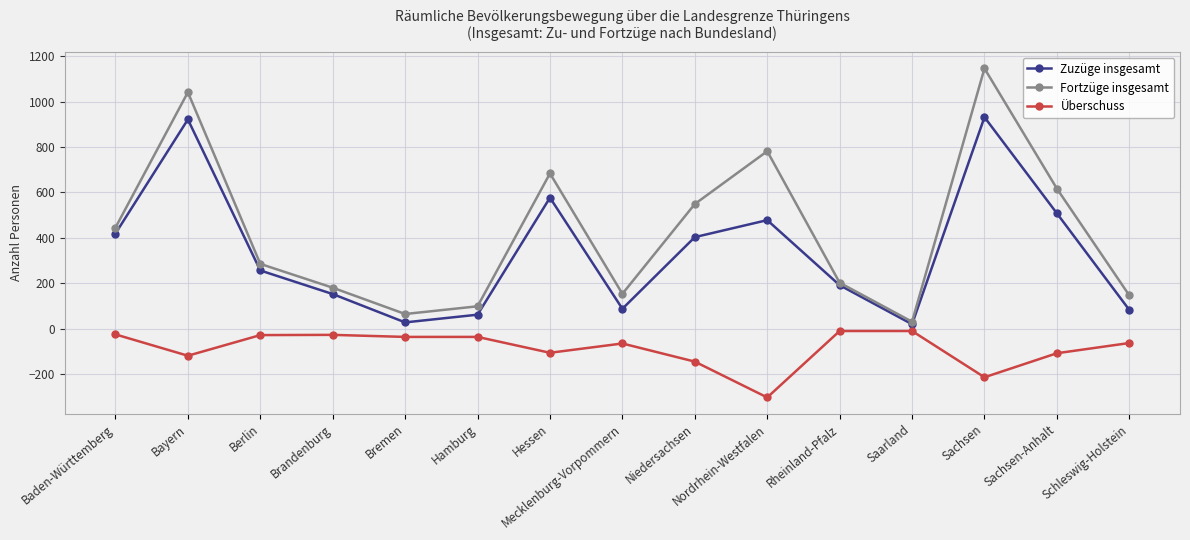

At which label does Überschuss first exceed -64?

Baden-Württemberg